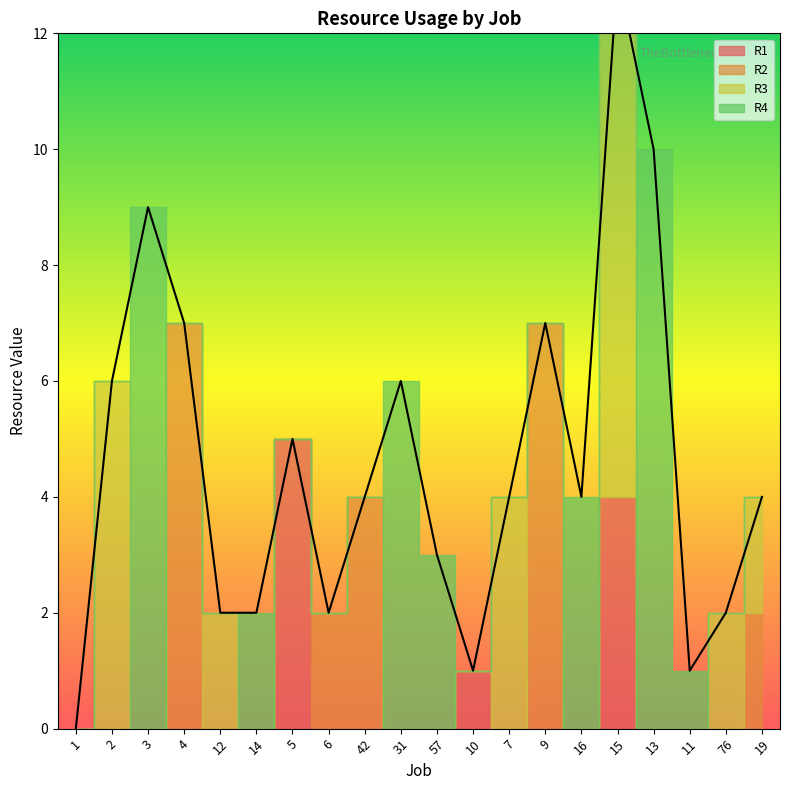

Count the R4 values in the range 0 to 3.

16